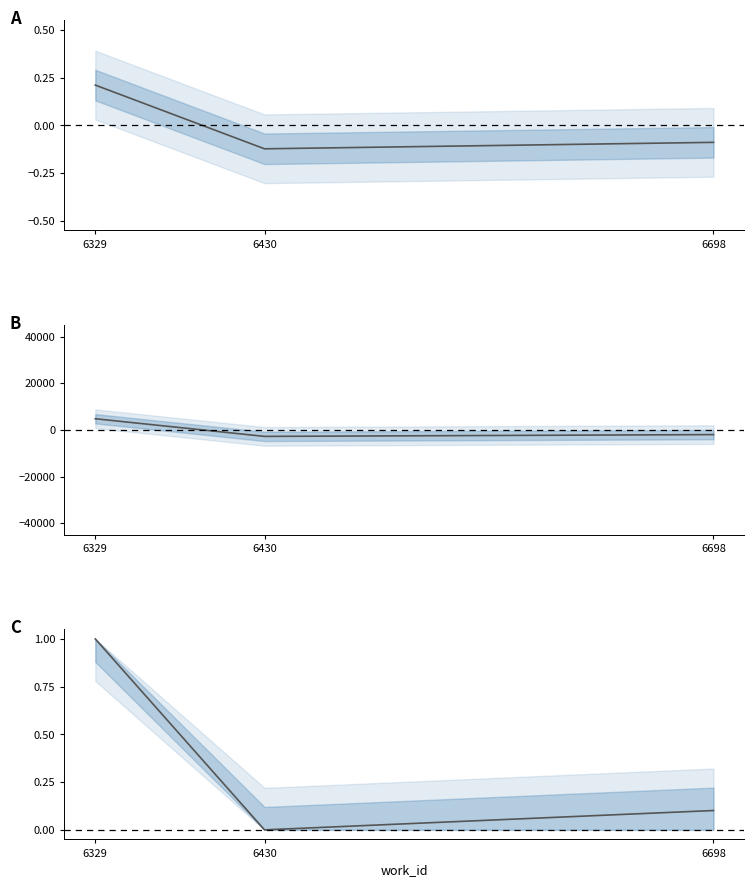

Read the value at 6698.

0.1